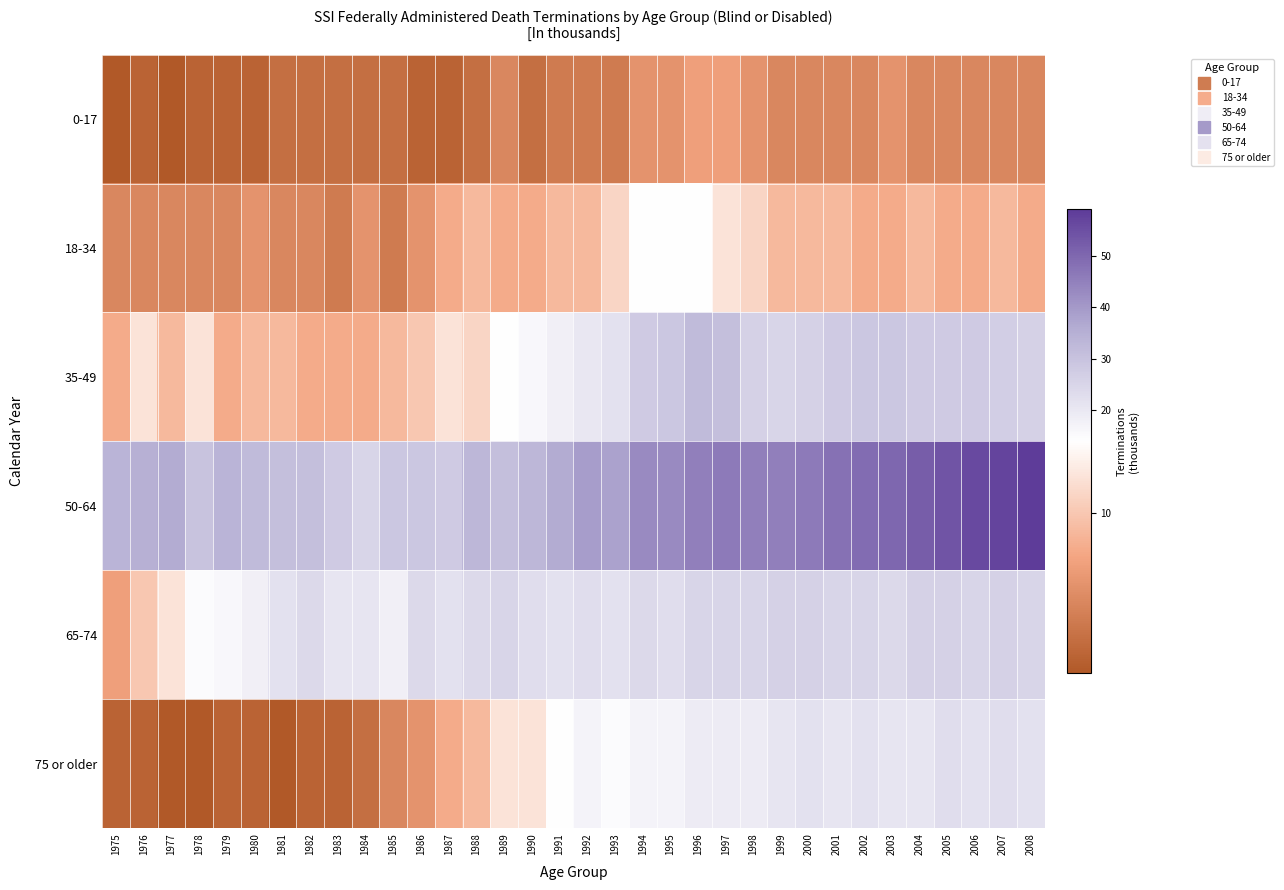

What is the difference between the highest and lowest values at 1992?

35